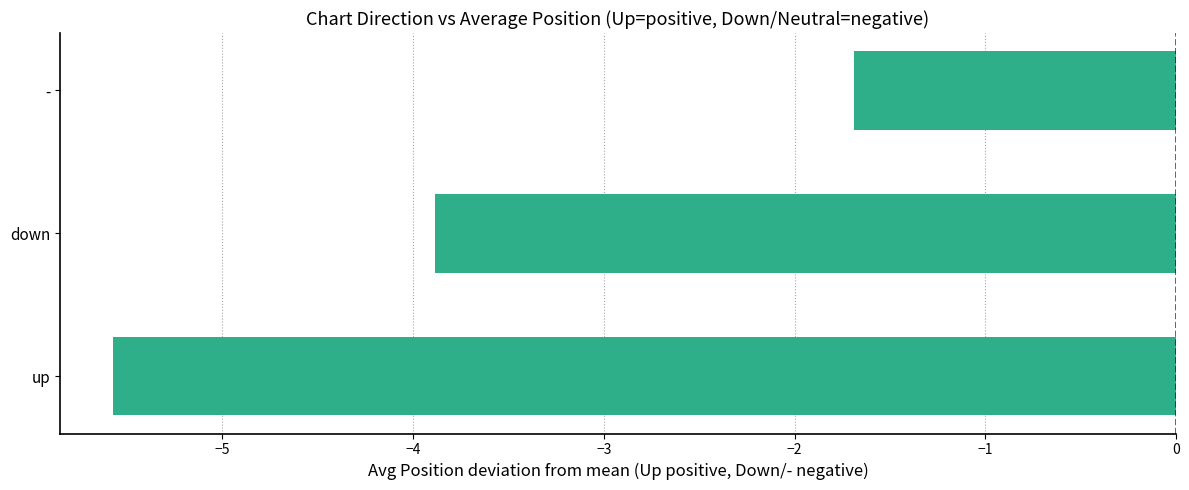

Which has a higher value, up or down?

down